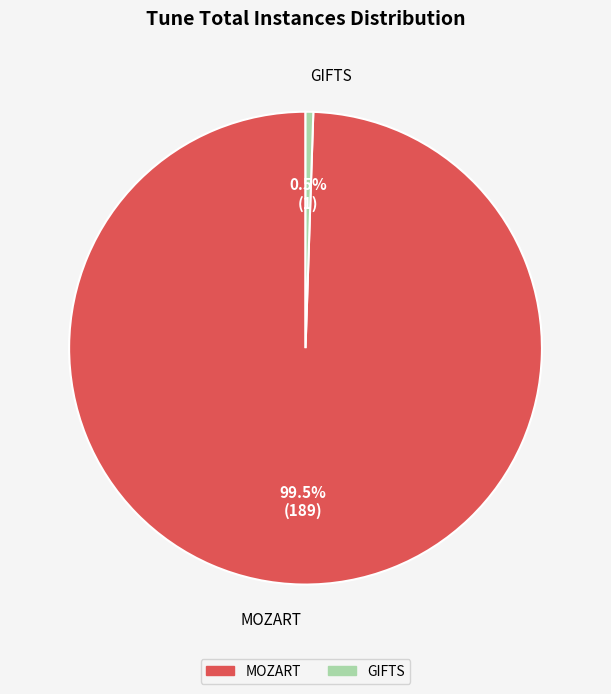

Combined, what portion of the pie is MOZART and GIFTS?

100.0%